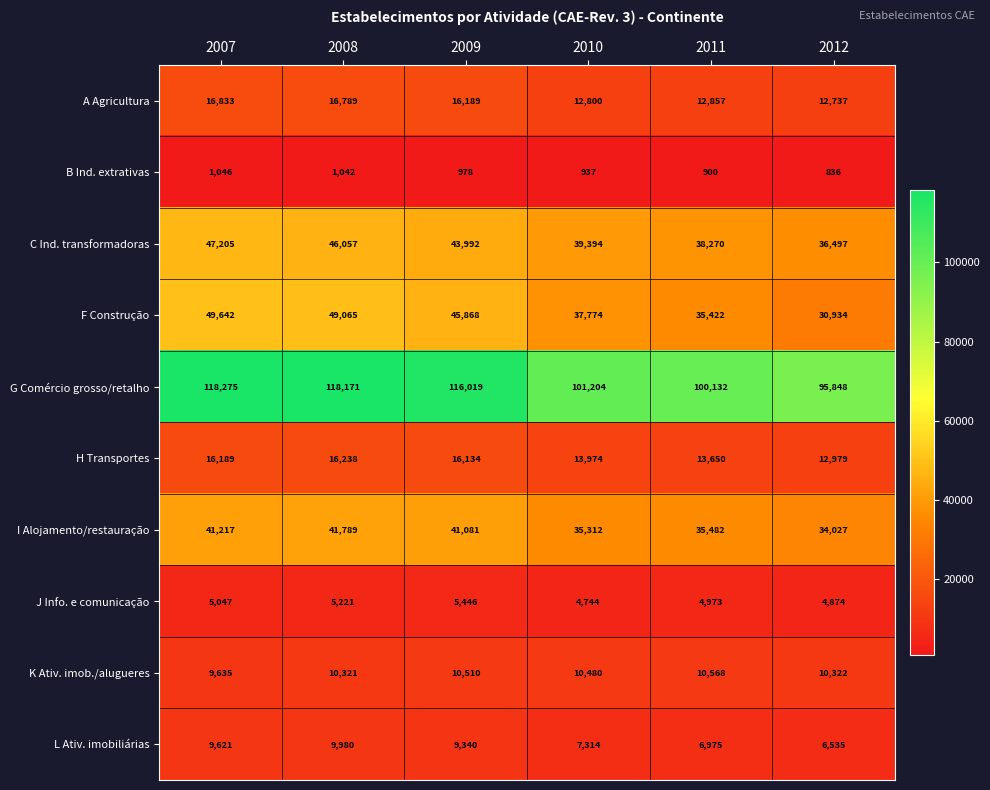

How many distinct data groups are displayed?

10